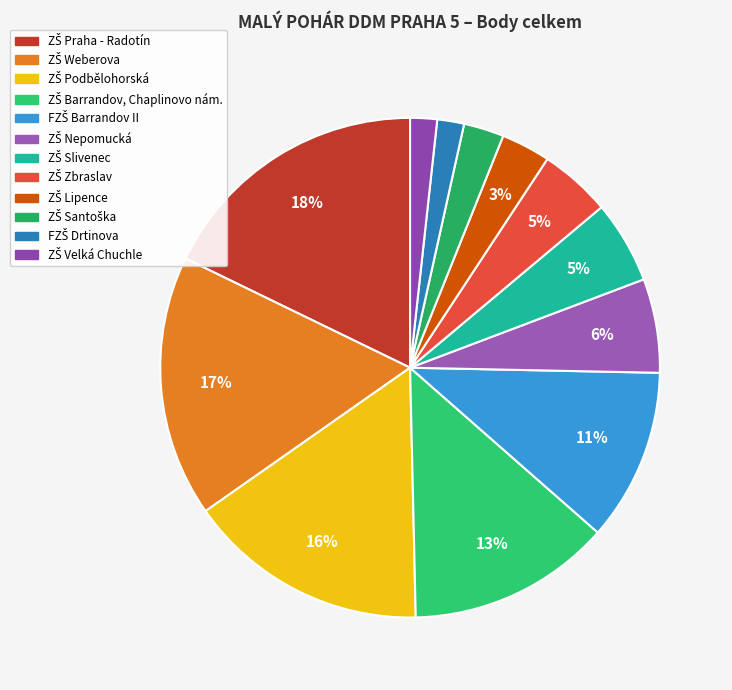

To the nearest percent, what is the difference between the largest and smallest slice percentages?

16%